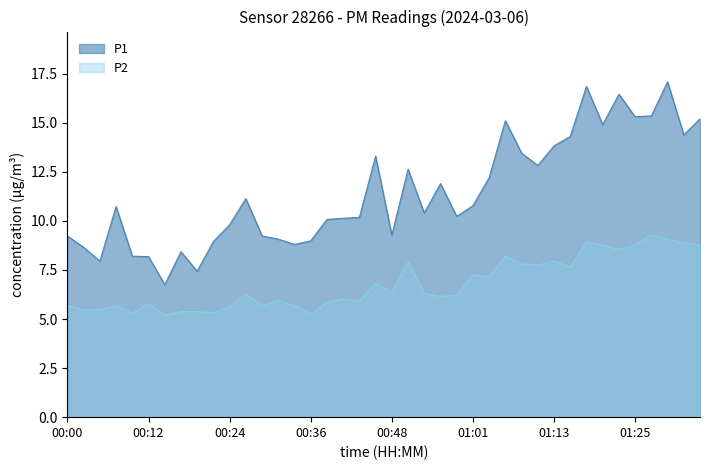

Where does the P2 series first go above 6?

00:27